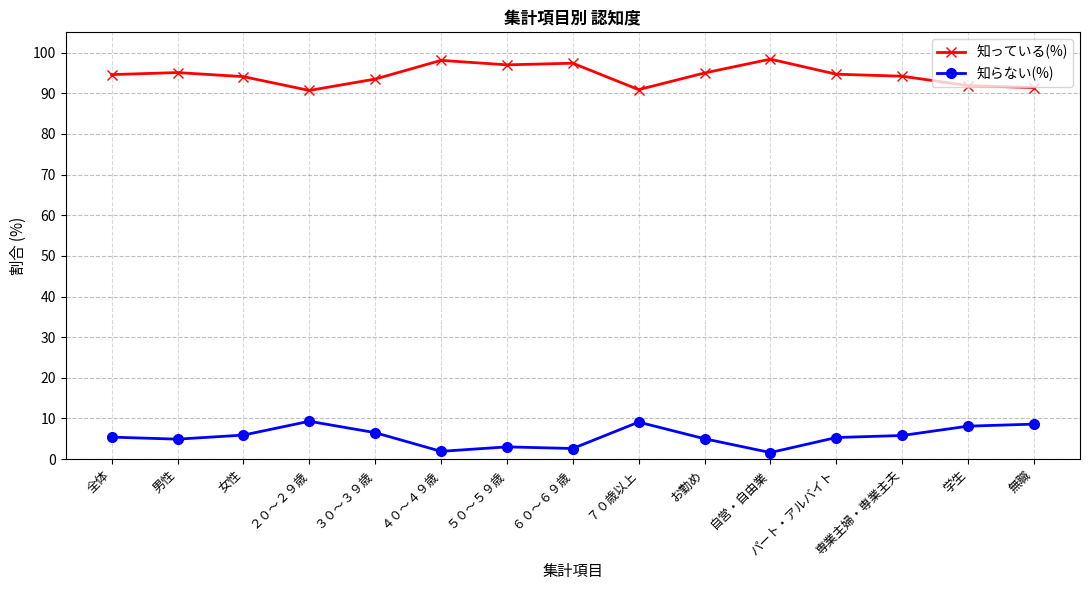

What is the maximum value for 知っている(%)?

98.4